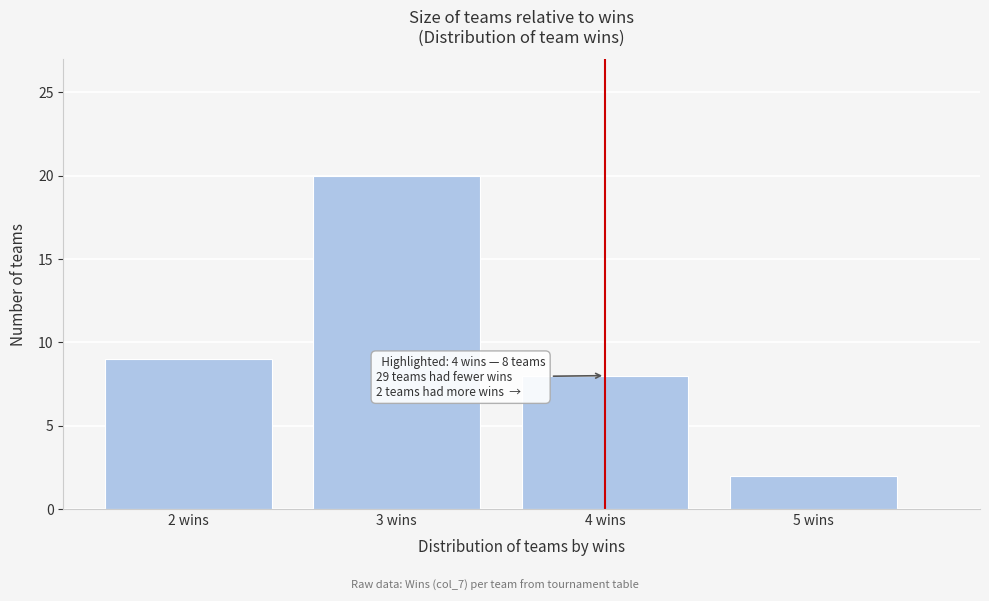

Reading left to right, what are all the values shown in this chart?

9	20	8	2